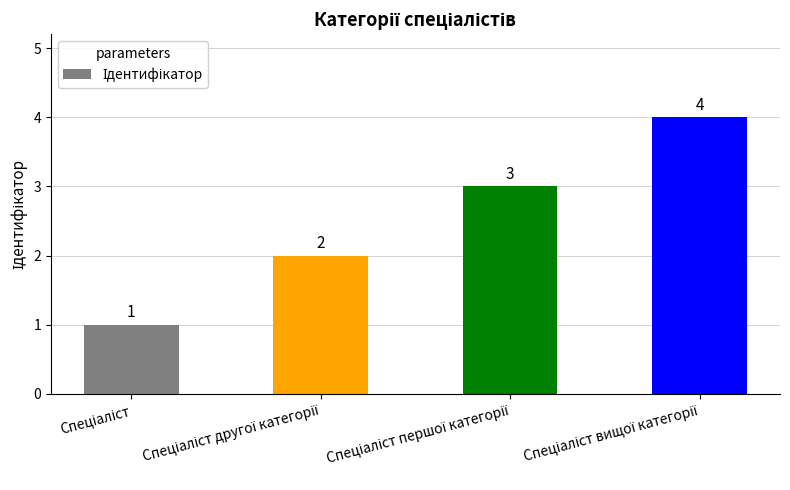

Does the chart contain any negative values?

No